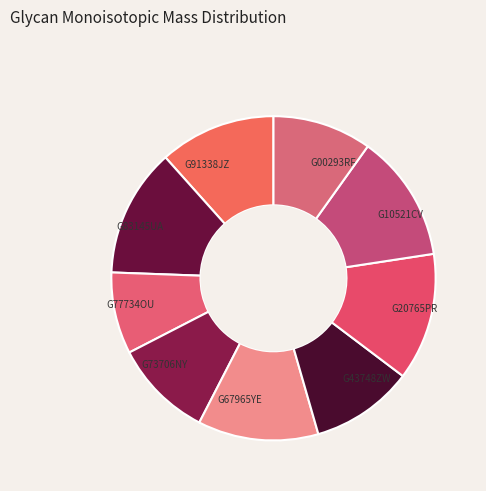

Is it true that G43748ZW is 10% of the pie?

True